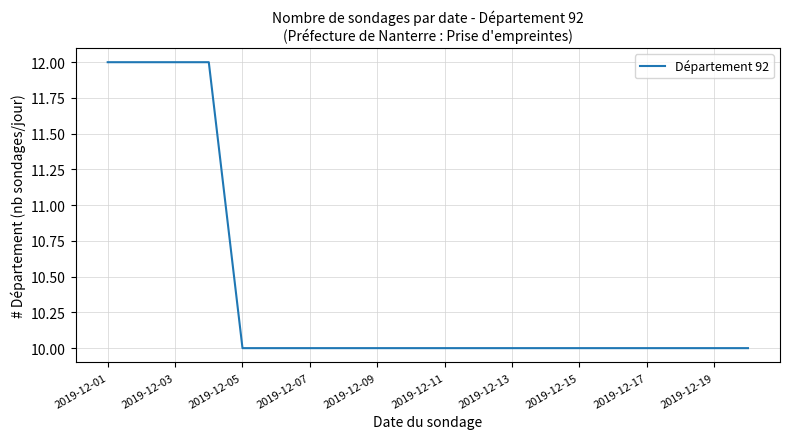

What is the minimum value shown in the chart?

10